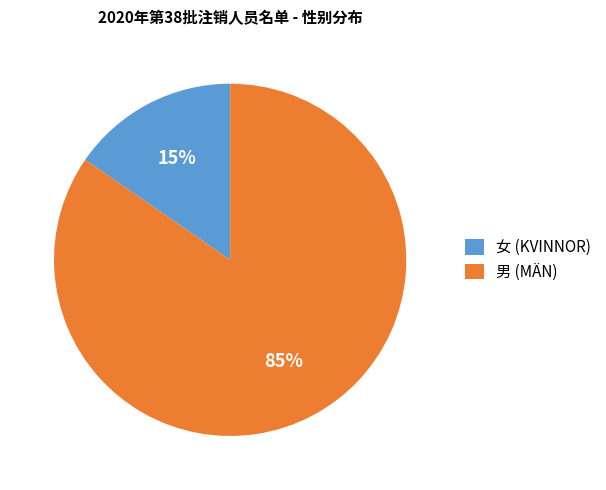

Combined, do 男 (MÄN) and 女 (KVINNOR) account for over 50%?

Yes